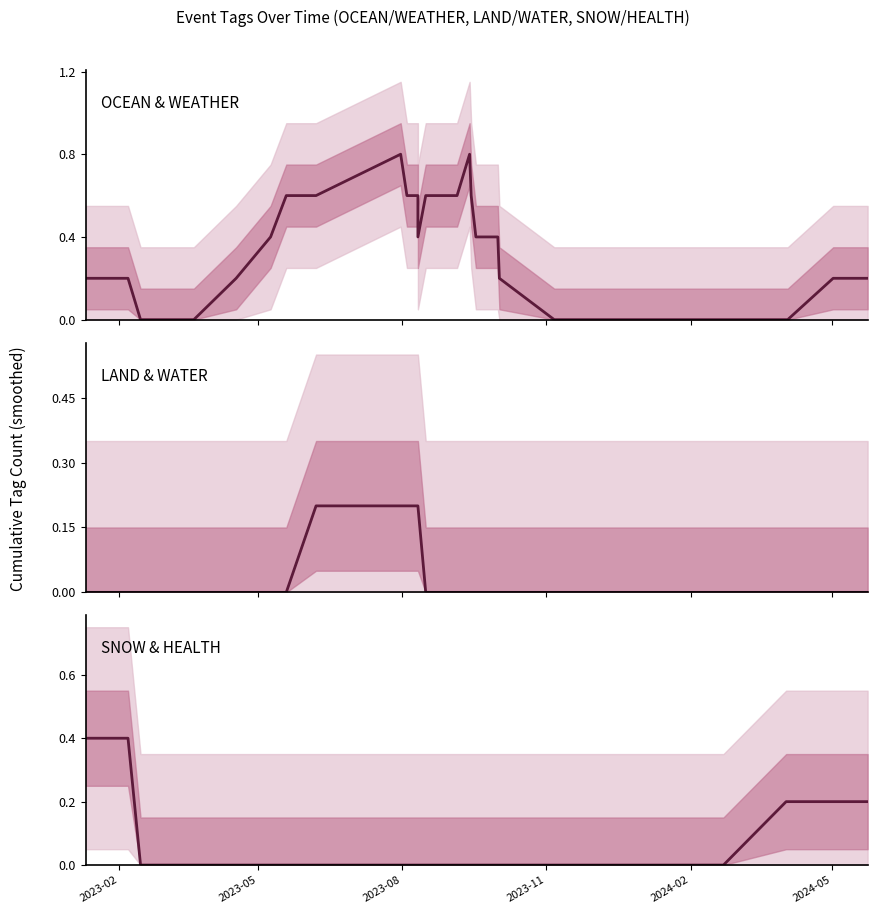

Is the value of LAND & WATER at 2023-02 greater than the value of OCEAN & WEATHER at 34?

No